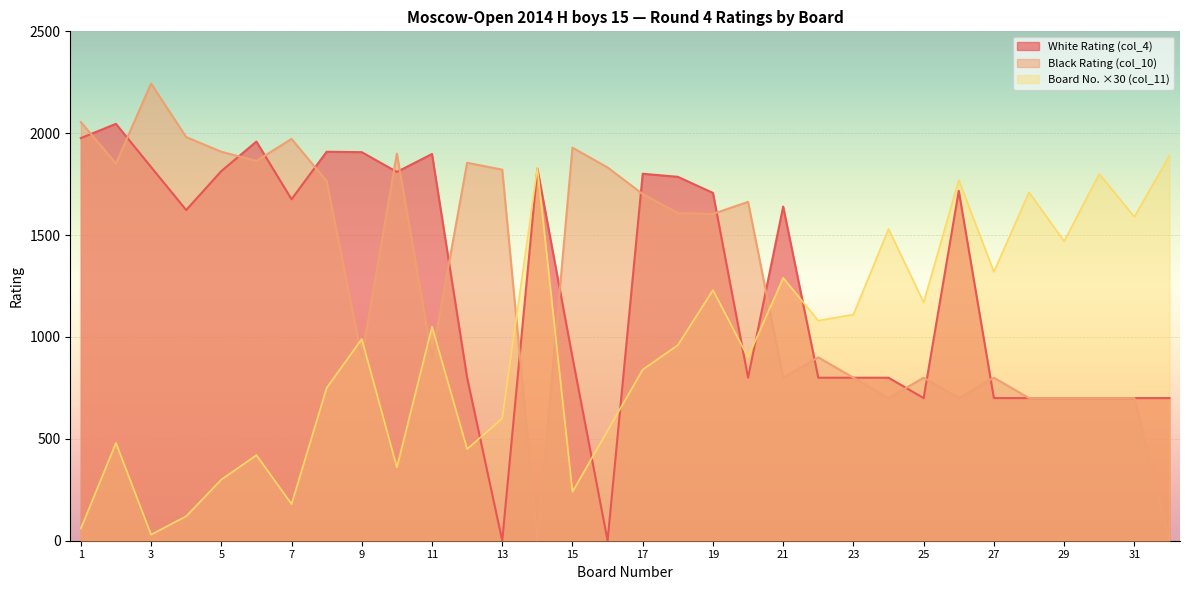

At which category is the sum across all series the highest?

19